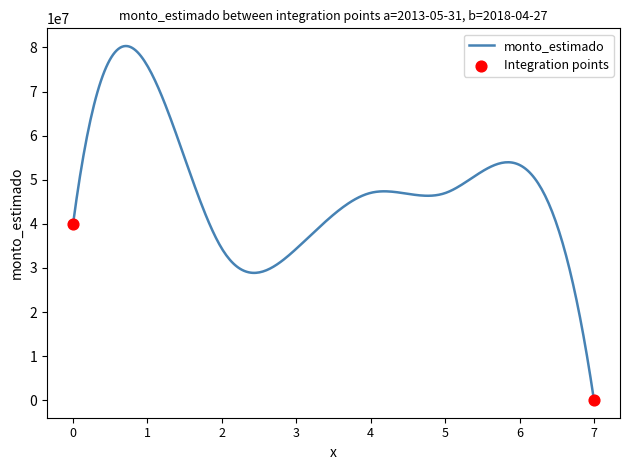

What is the maximum value shown in the chart?

80321558.2